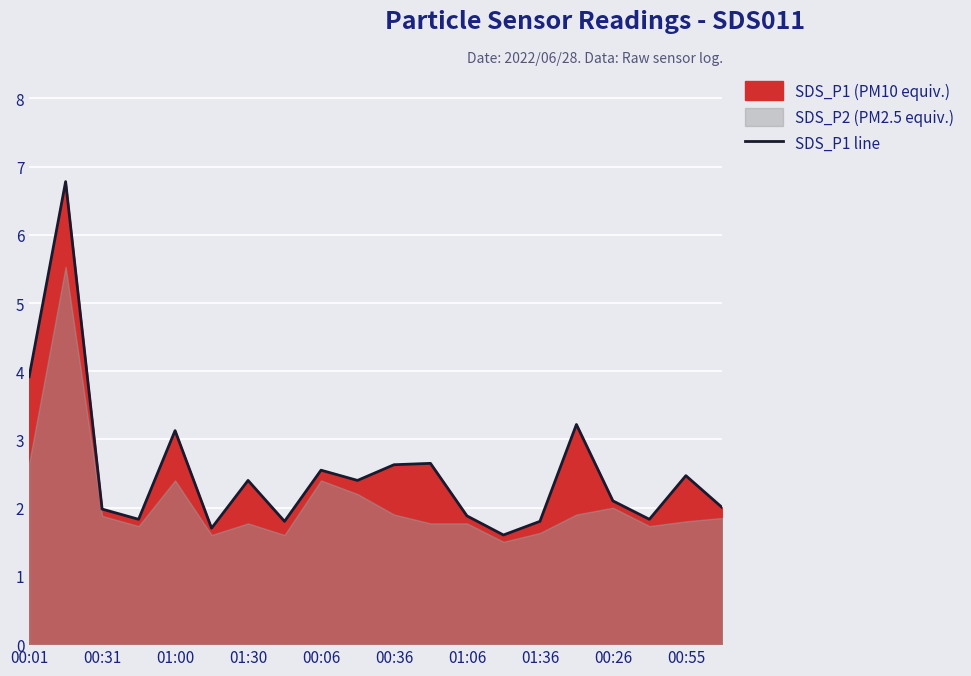

How many interior local valleys (lower than both neighbors) does the data have?

6